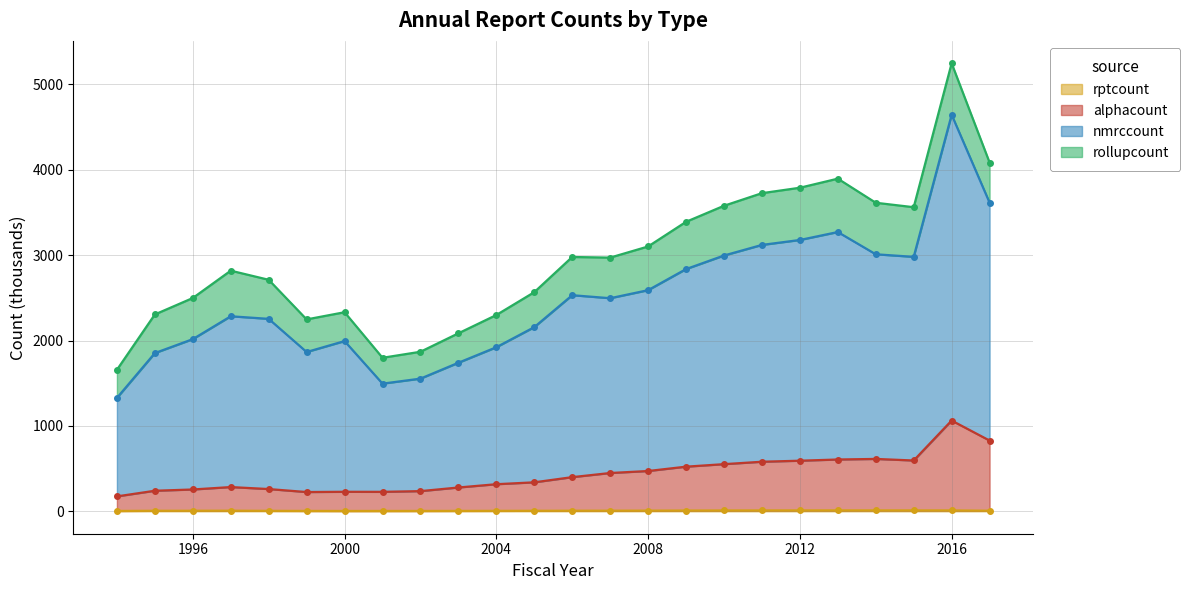

What is the smallest value displayed?

4.3